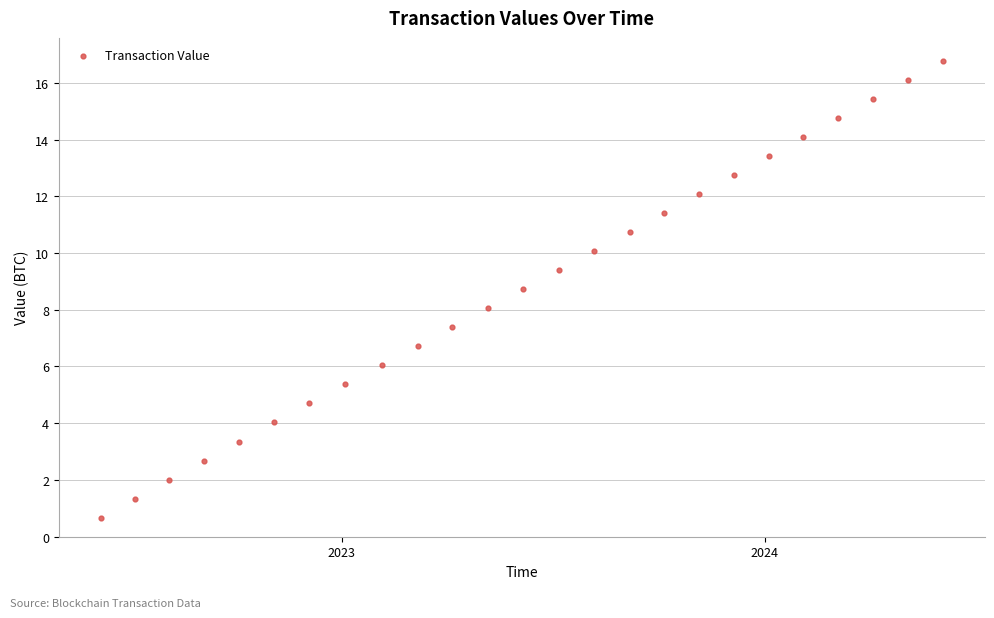

What is the range of X values (max minus min)?

726.7